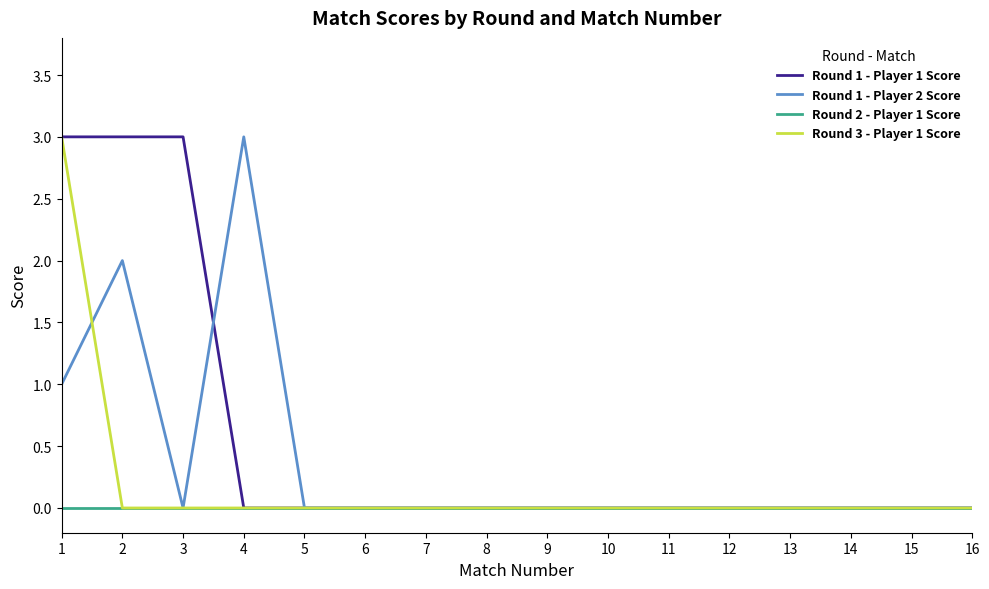

Rank the series by their average value, from lowest to highest.

Round 2 - Player 1 Score, Round 3 - Player 1 Score, Round 1 - Player 2 Score, Round 1 - Player 1 Score